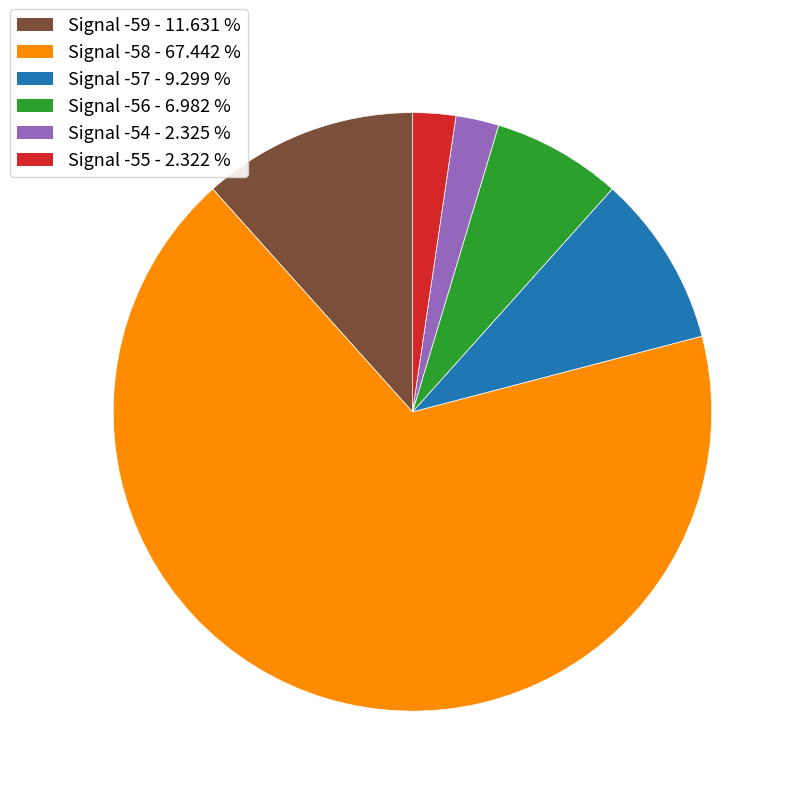

Is the sum of Signal -59 - 11.631 % and Signal -56 - 6.982 % greater than half?

No